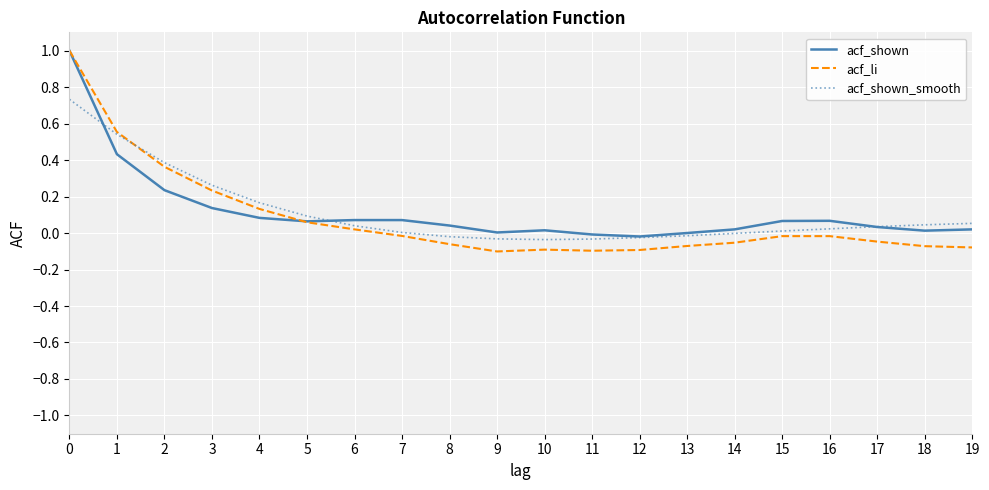

What is the difference between the maximum and minimum values in the acf_shown series?

1.0